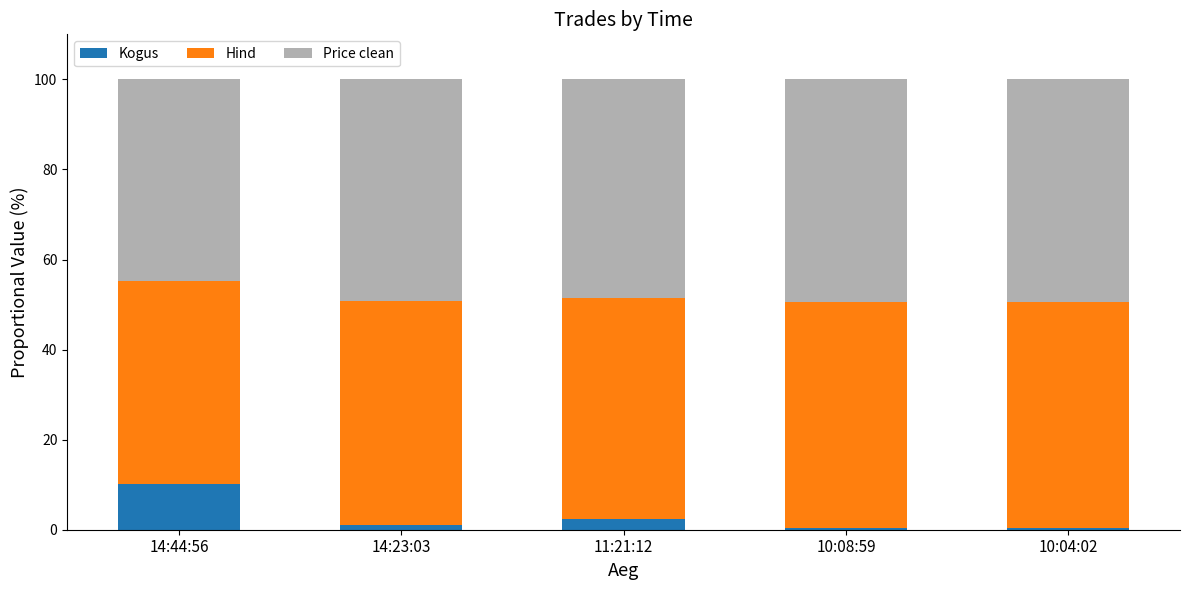

True or false: Kogus has a value of 1.0 at 14:23:03.

True